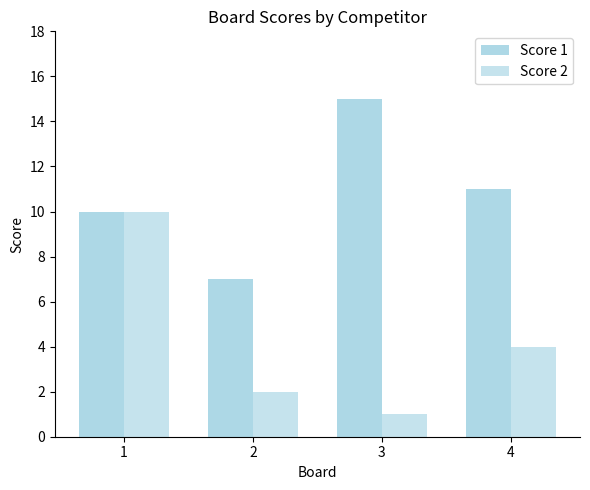

How many groups of bars are there?

4